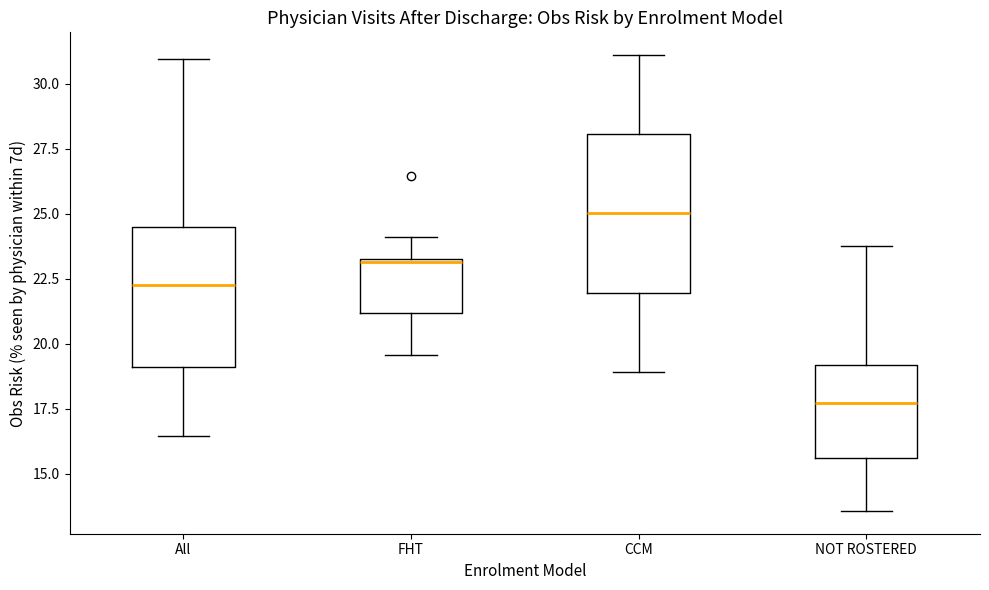

Reading left to right, read every box against the y-axis: the position of its median line, the range the box covers, and the ends of its whiskers. The values are not printed on the chart, so give them approximately, as read against the axis.

All: median 22.5, box 19.0 to 24.5, whiskers 16.5 to 31.0
FHT: median 23.0, box 21.0 to 23.5, whiskers 19.5 to 24.0
CCM: median 25.0, box 22.0 to 28.0, whiskers 19.0 to 31.0
NOT ROSTERED: median 17.5, box 15.5 to 19.0, whiskers 13.5 to 24.0